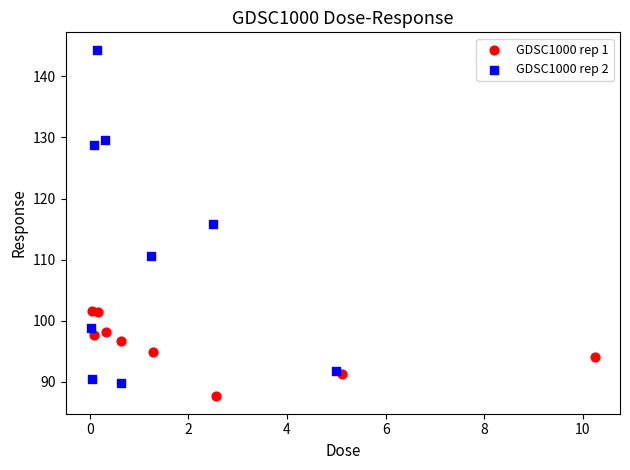

Which series has the largest Y range (max minus min)?

GDSC1000 rep 2